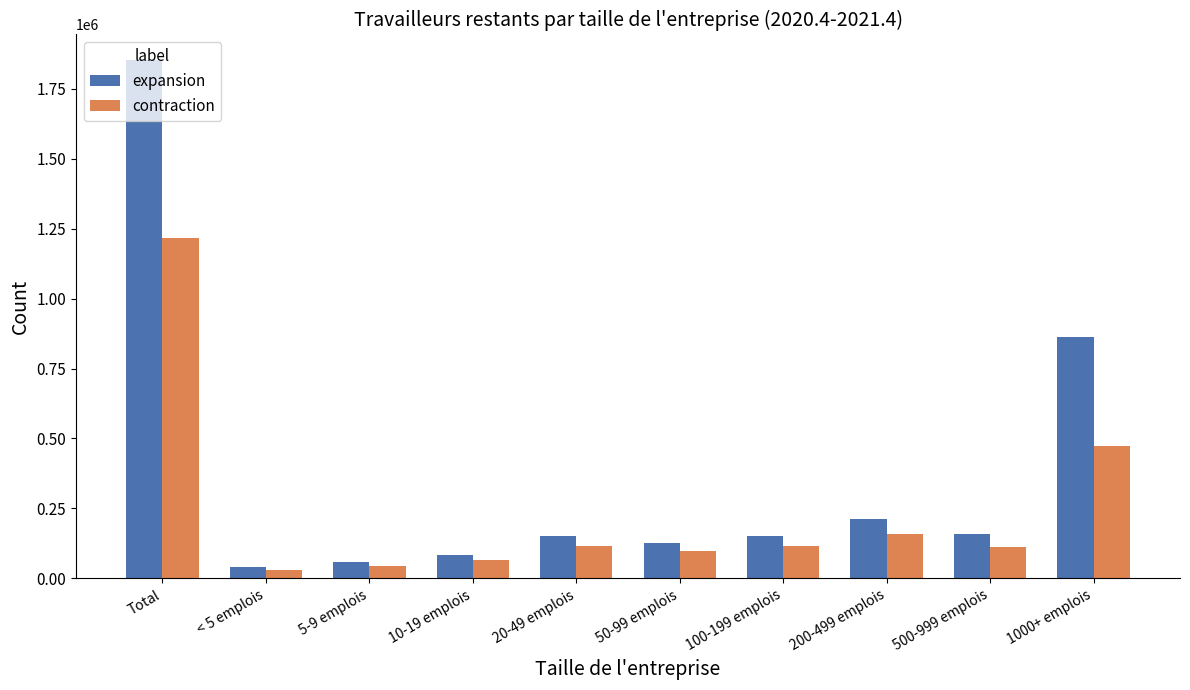

Does the chart contain any negative values?

No